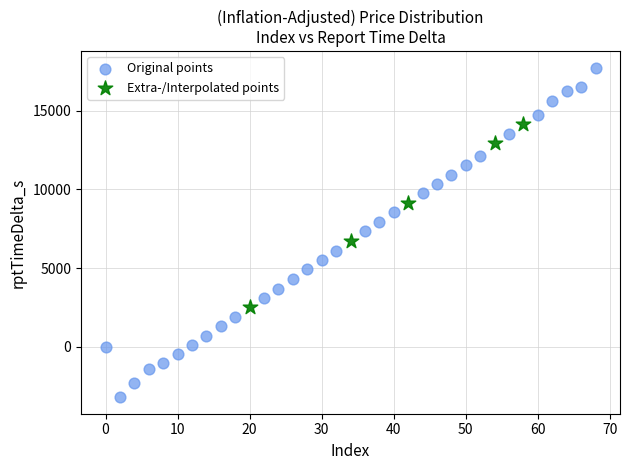

Which series contains the highest Y value?

Original points